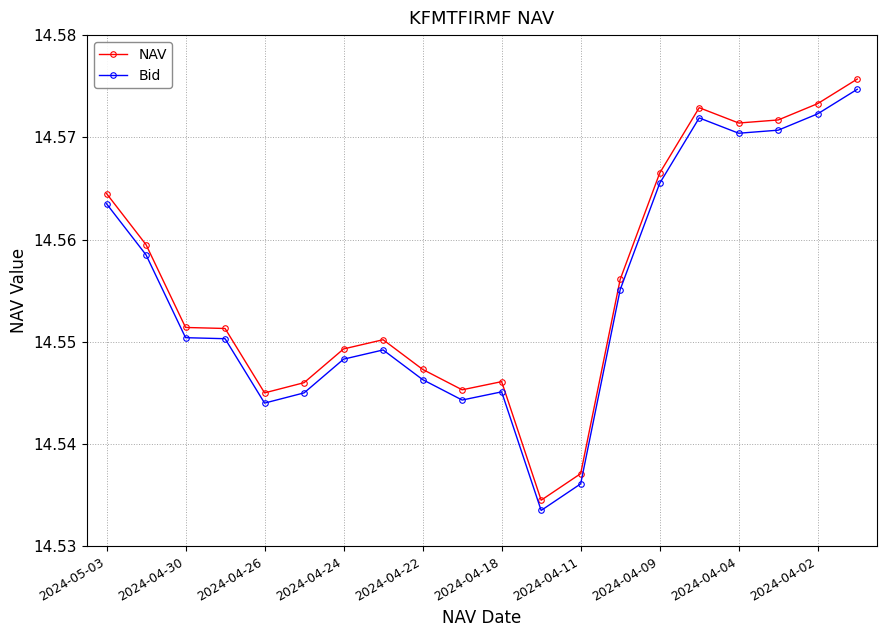

True or false: NAV and Bid intersect in this chart.

False